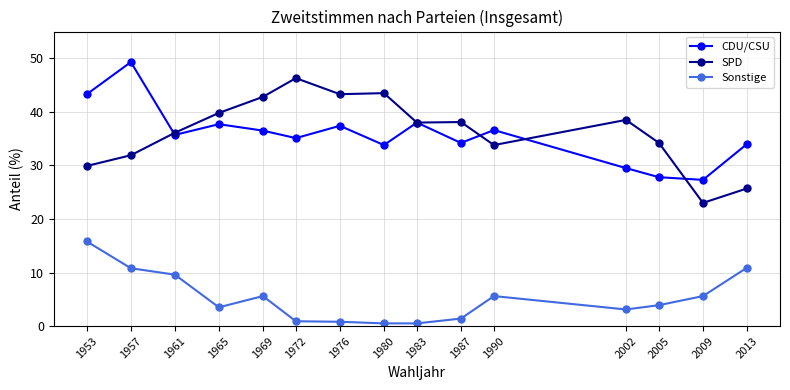

True or false: SPD and Sonstige cross at least once.

False